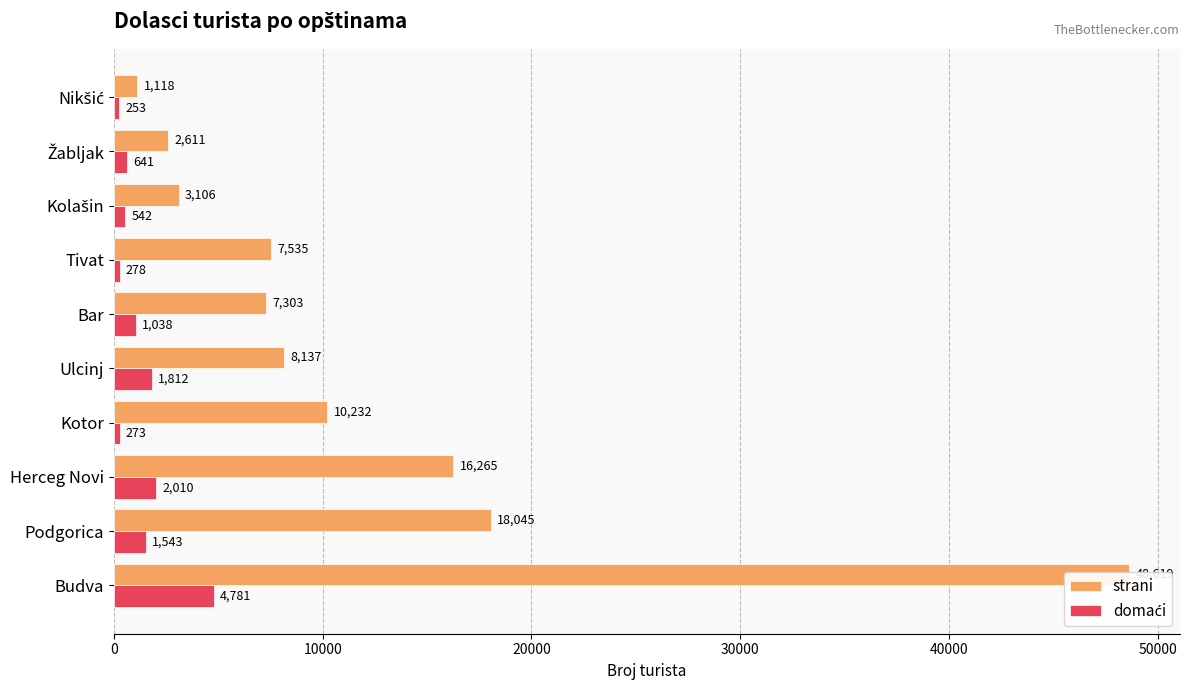

What is the value of the strani bar at the 1st from the left?

48619